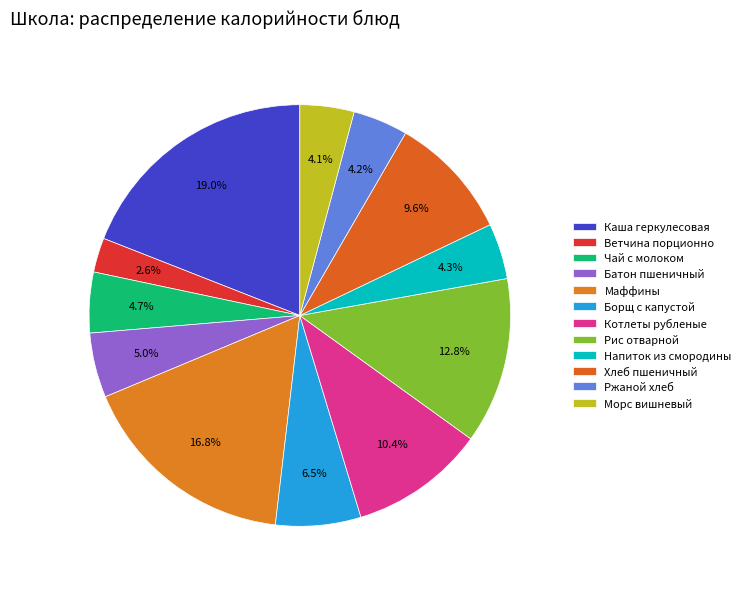

Which has a higher value, Чай с молоком or Маффины?

Маффины